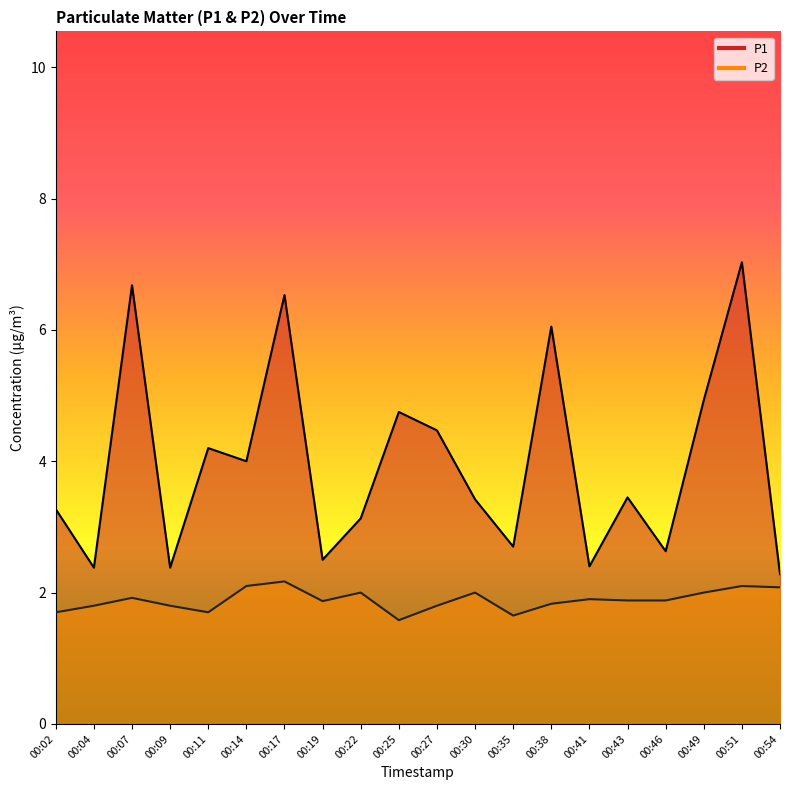

How many lines are shown in the chart?

2